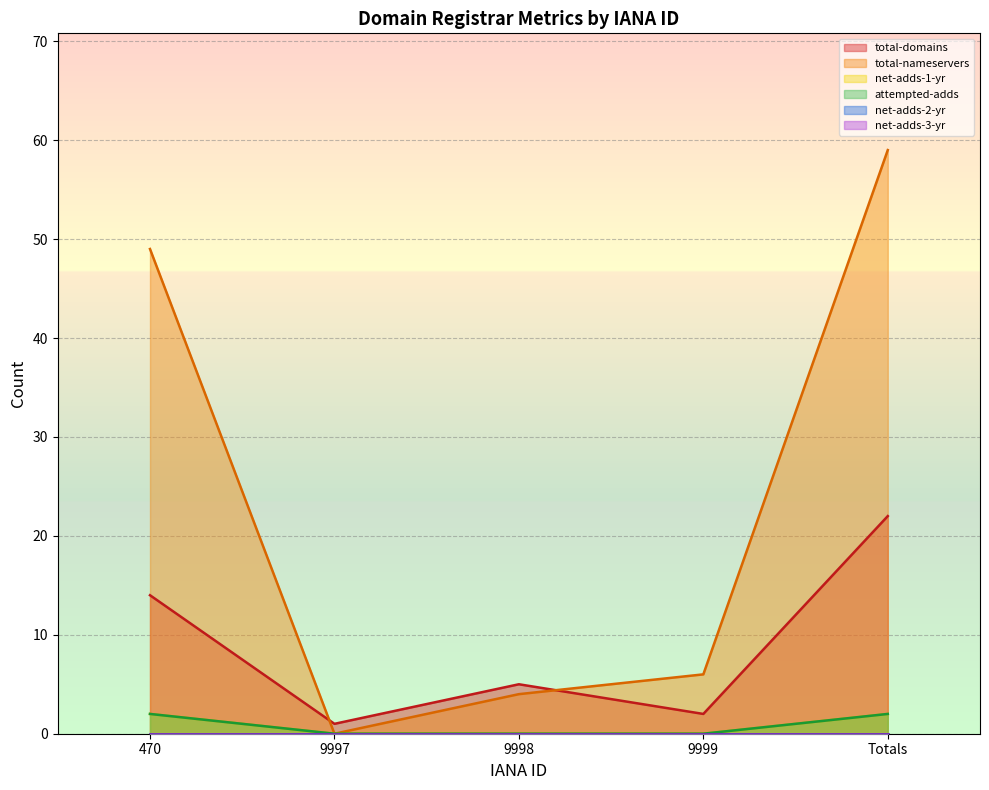

Count the number of categories in the chart.

5